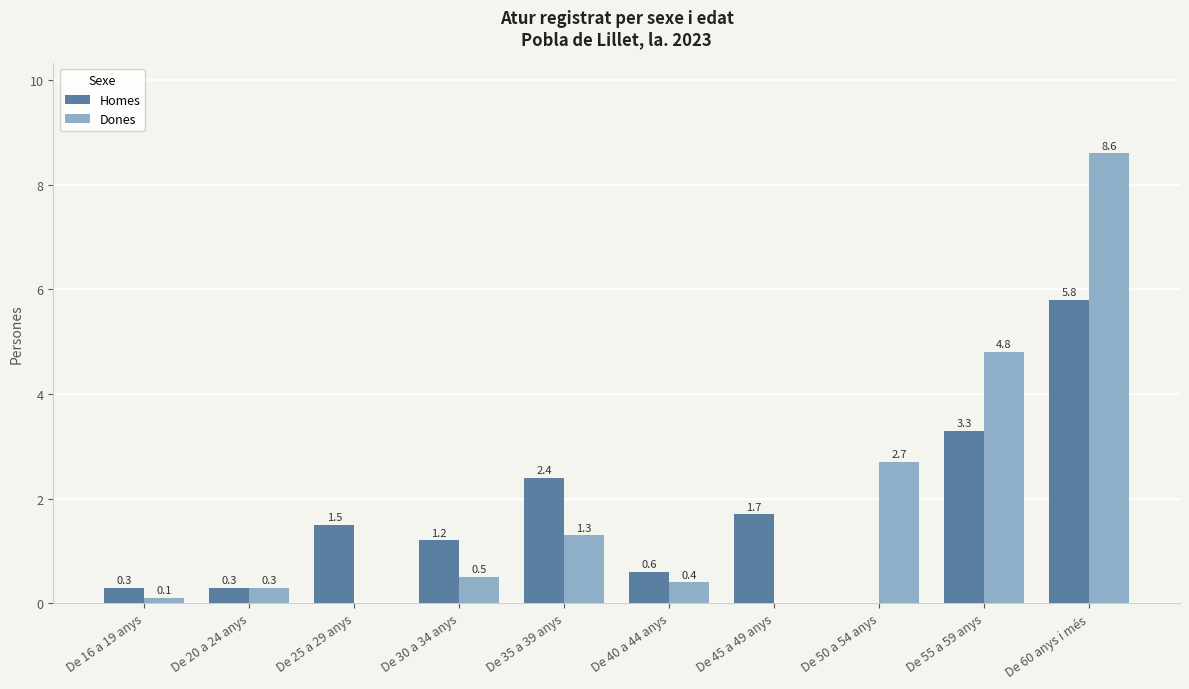

At which label does Homes reach its peak?

De 60 anys i més